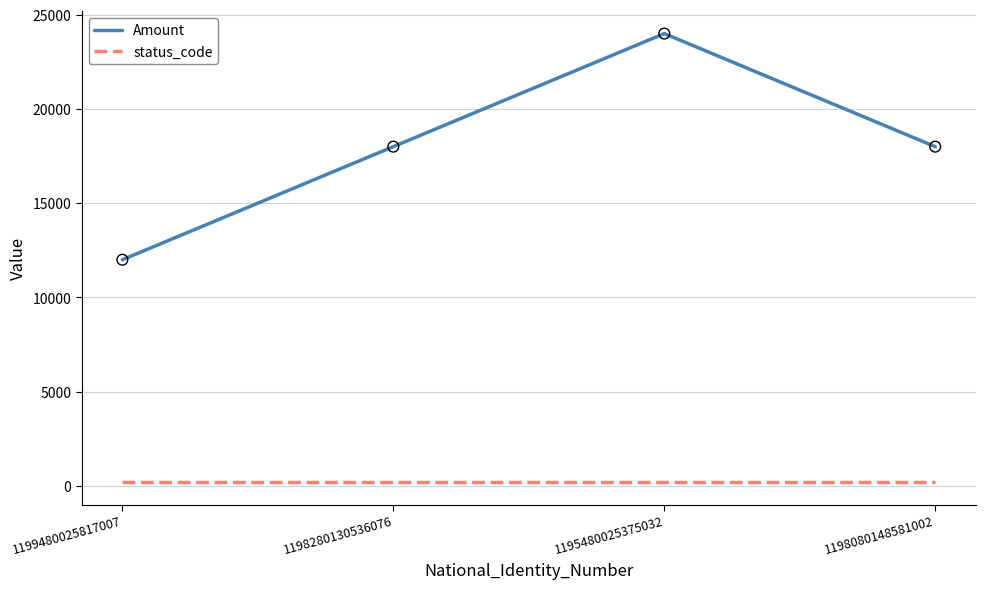

Between 1199480025817007 and 1198280130536076, which series saw the biggest shift?

Amount